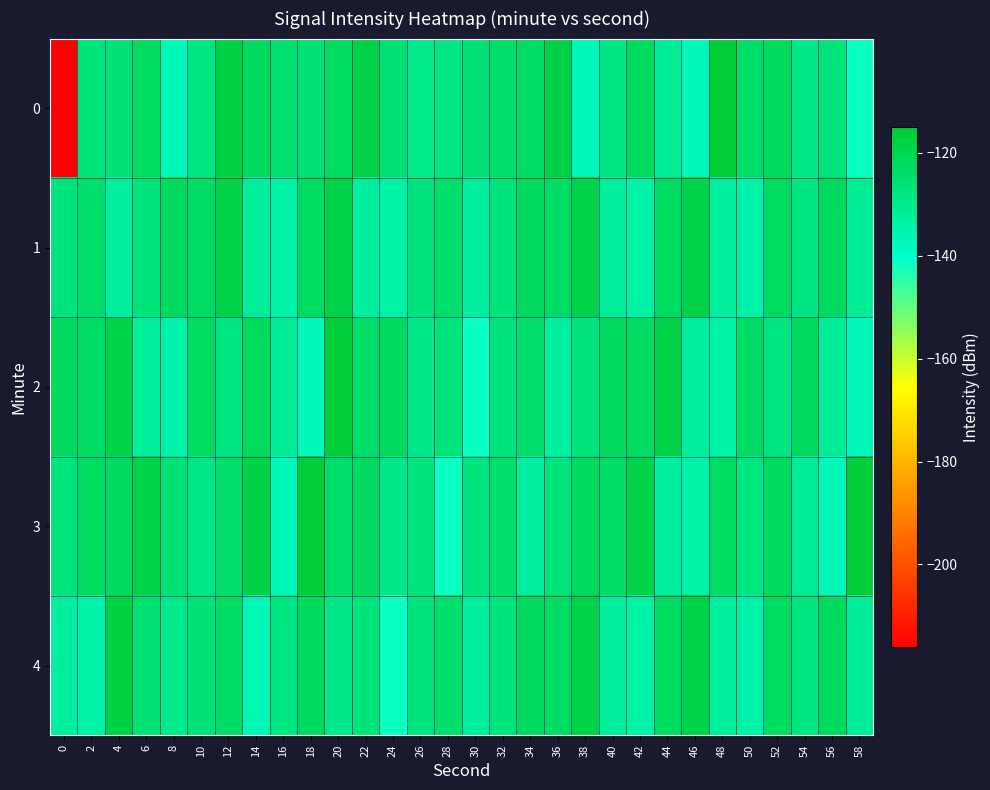

Rank the series by their maximum value, from highest to lowest.

0, 2, 3, 4, 1